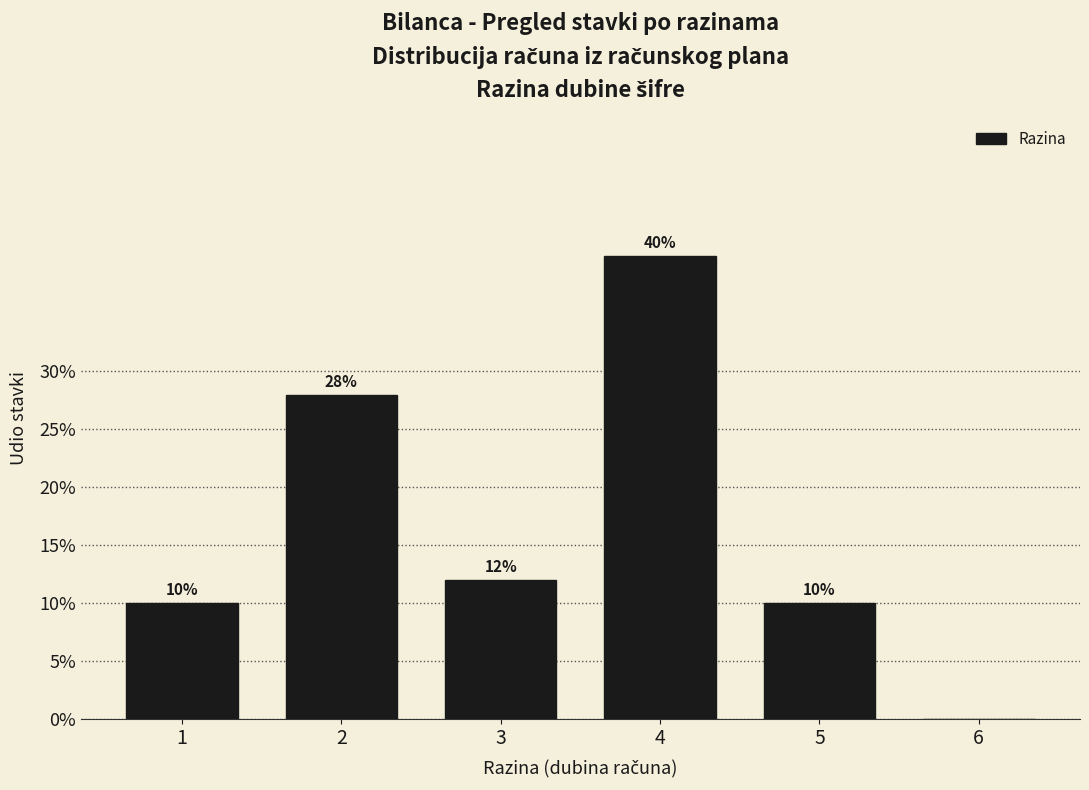

Reading left to right, what are all the values shown in this chart?

1=10.0	2=28.0	3=12.0	4=40.0	5=10.0	6=0.0